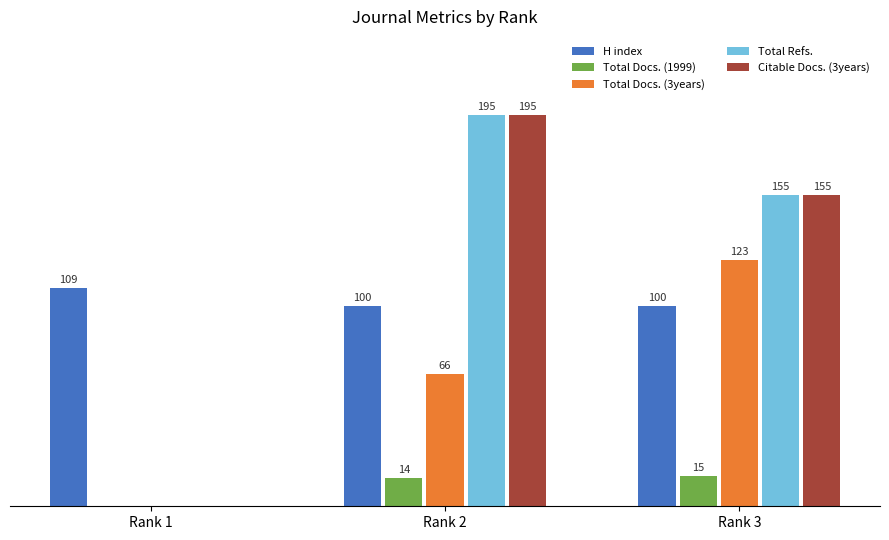

Which label corresponds to the largest value in the chart?

Rank 2